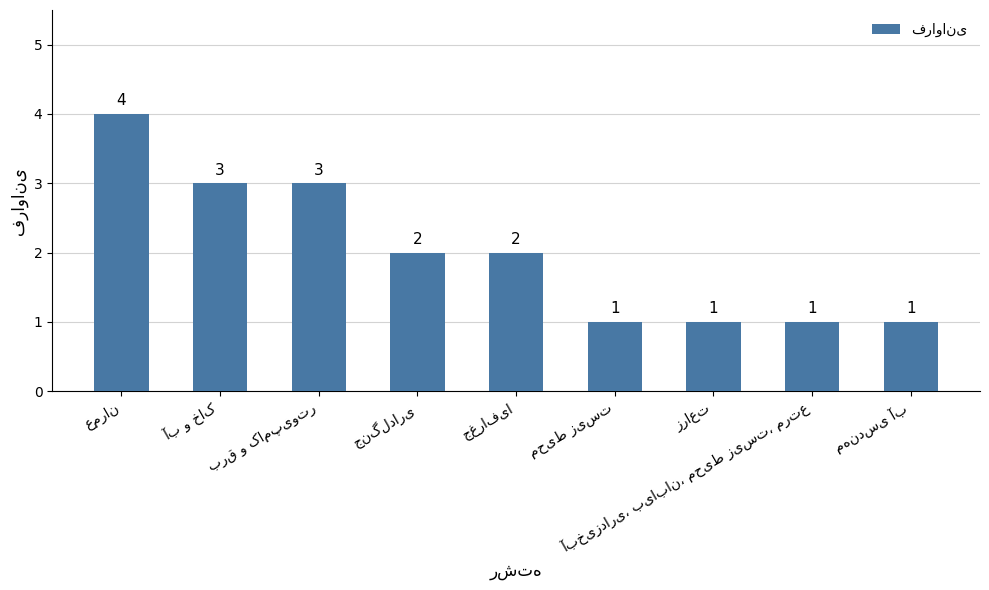

What is the greatest value displayed?

4